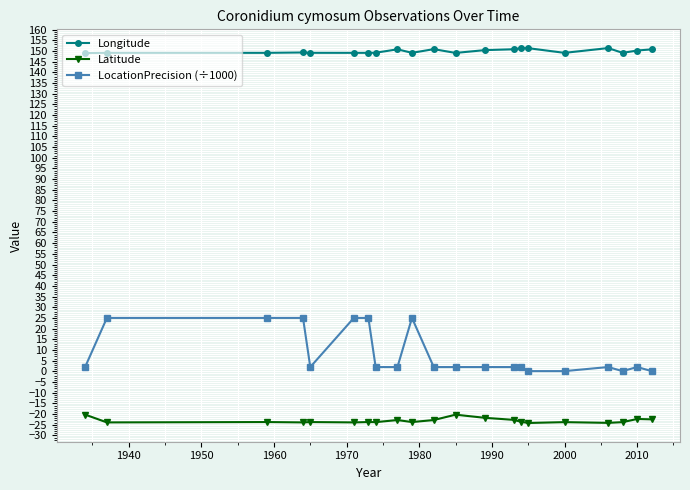

What is the value of the Longitude point at the 8th from the left?

149.1